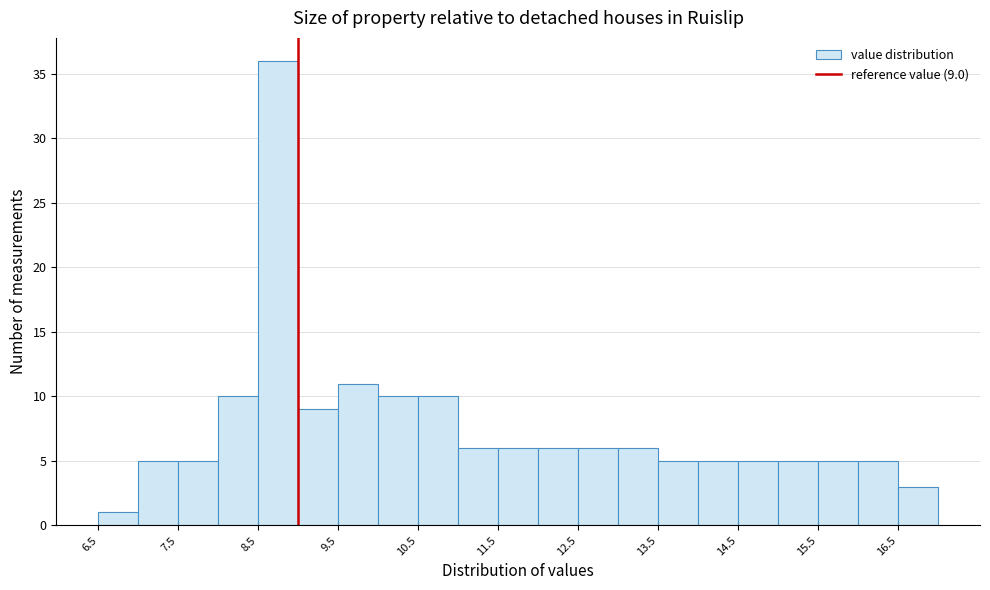

Which range on the x-axis has the tallest bar?

8.5 to 9.0